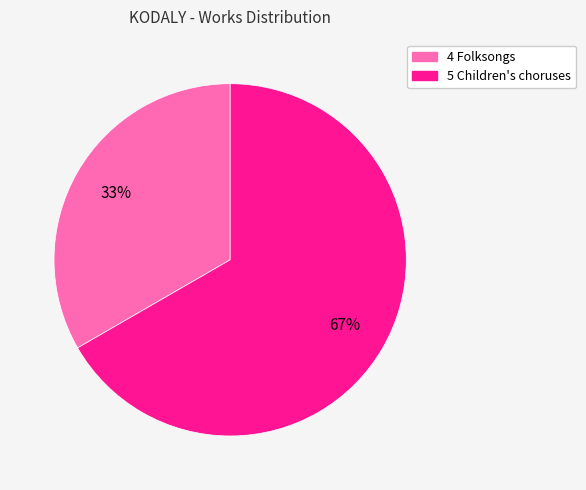

The 5 Children's choruses slice represents 79% of the pie. True or false?

False